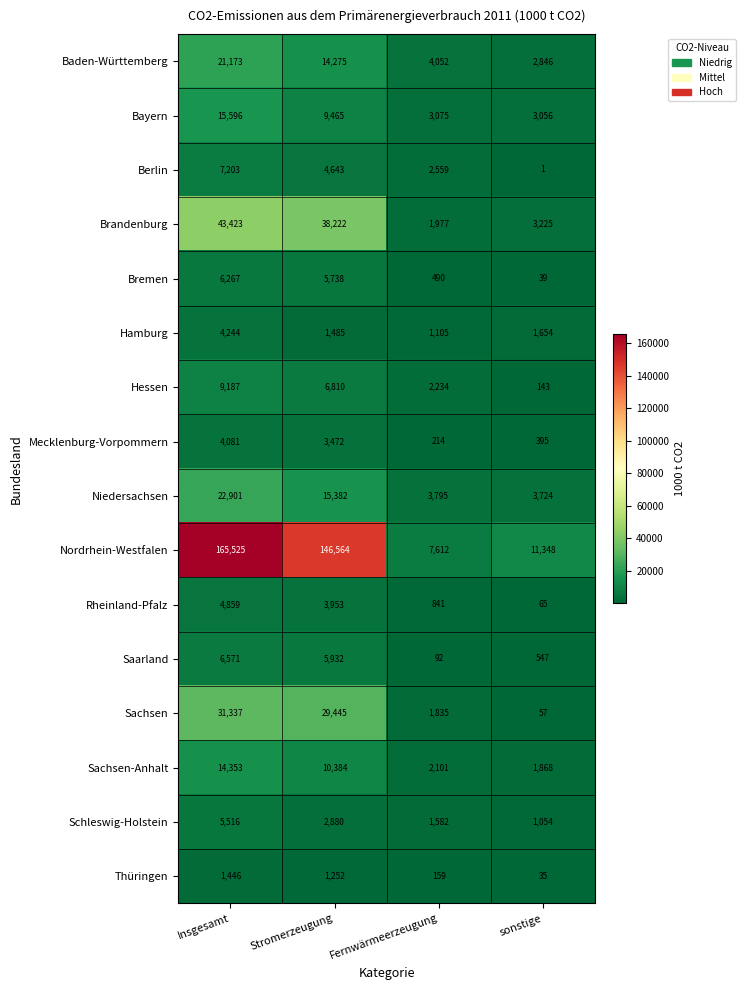

At which category is the sum across all series the highest?

Insgesamt